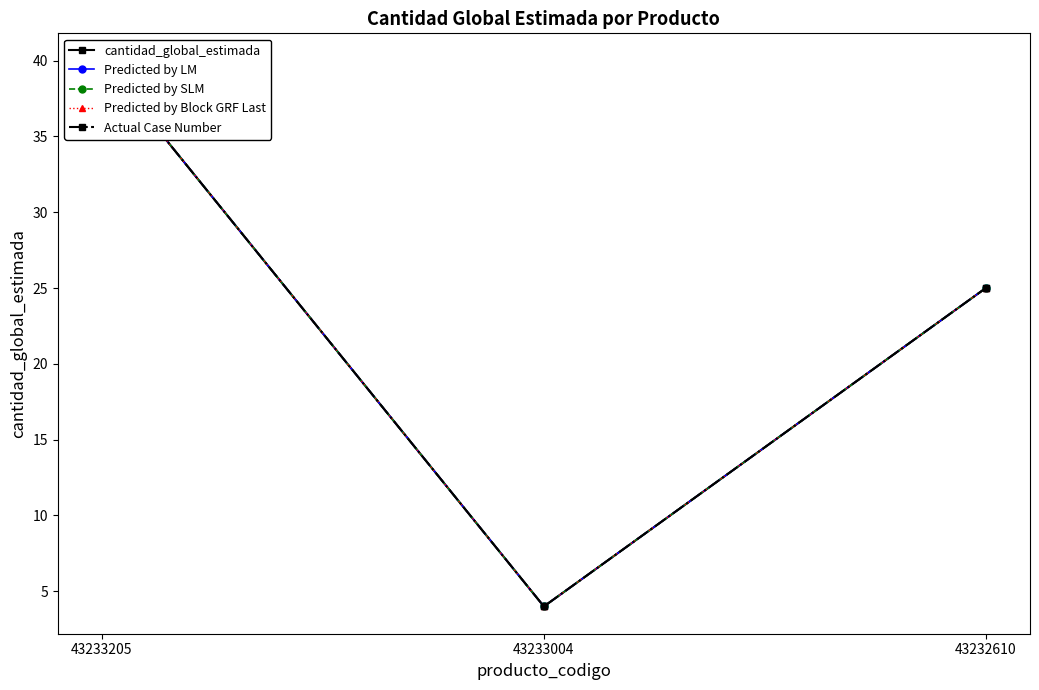

The value of cantidad_global_estimada at 43233205 is 66. True or false?

False